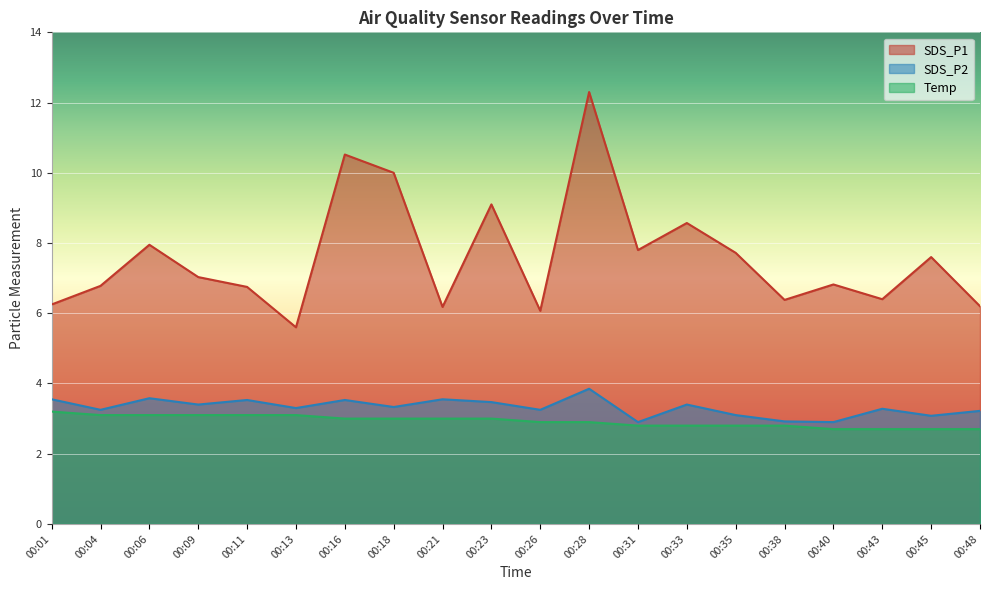

Rank the series at 00:31 from highest to lowest value.

SDS_P1, SDS_P2, Temp